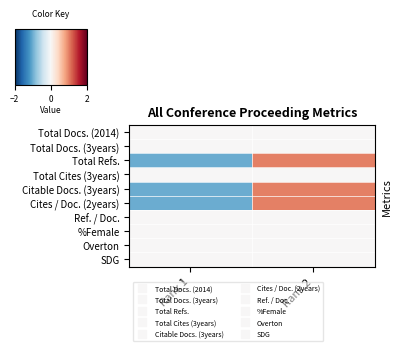

Which has a higher value, Rank 1 or Rank 2?

Rank 1